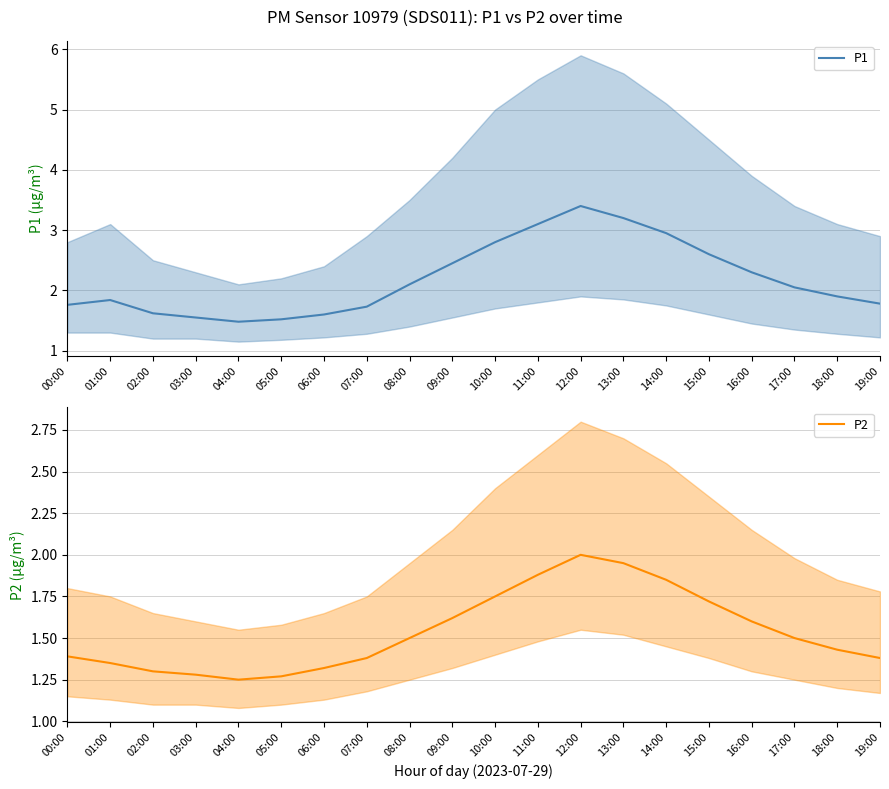

Reading left to right, list all the values displayed in this chart.

P1: 00:00=1.8	01:00=1.8	02:00=1.6	03:00=1.6	04:00=1.5	05:00=1.5	06:00=1.6	07:00=1.7	08:00=2.1	09:00=2.5	10:00=2.8	11:00=3.1	12:00=3.4	13:00=3.2	14:00=3.0	15:00=2.6	16:00=2.3	17:00=2.0	18:00=1.9	19:00=1.8
P2: 00:00=1.4	01:00=1.4	02:00=1.3	03:00=1.3	04:00=1.2	05:00=1.3	06:00=1.3	07:00=1.4	08:00=1.5	09:00=1.6	10:00=1.8	11:00=1.9	12:00=2.0	13:00=1.9	14:00=1.9	15:00=1.7	16:00=1.6	17:00=1.5	18:00=1.4	19:00=1.4